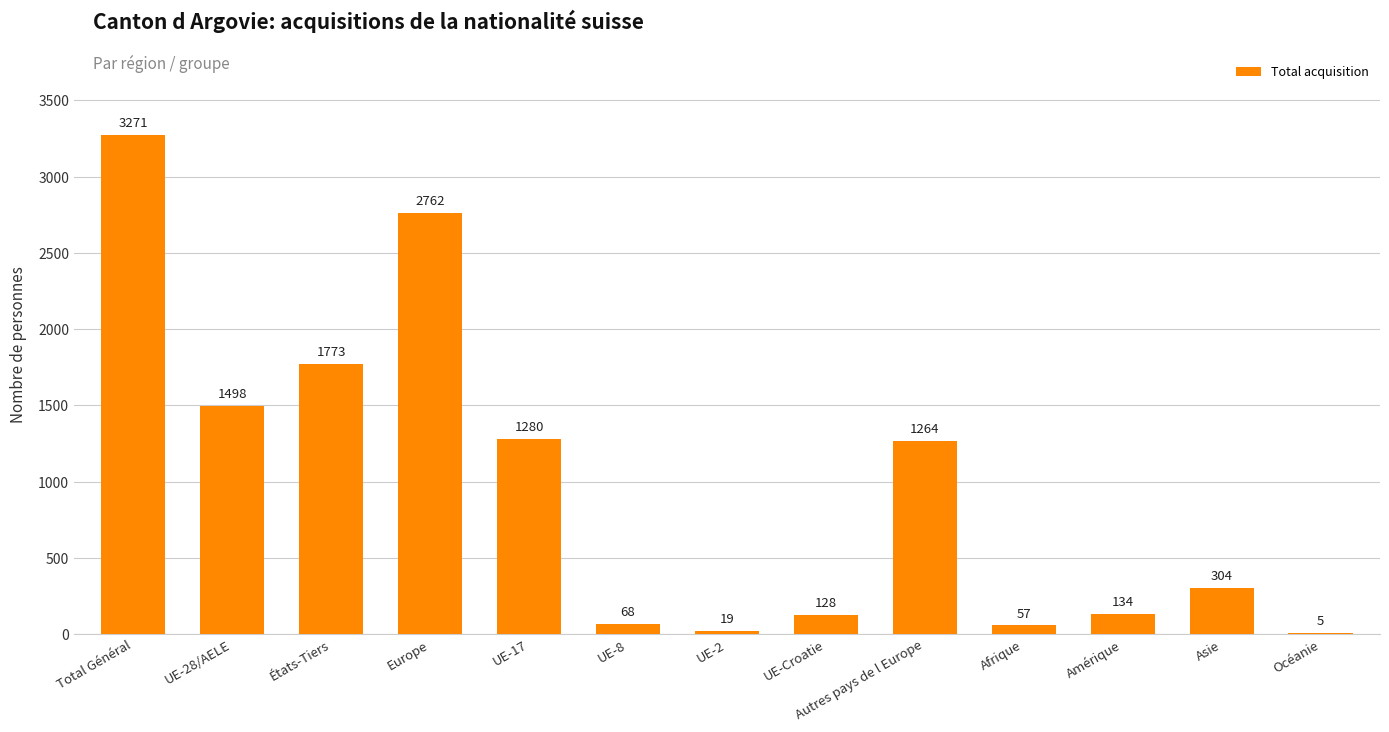

At which category does the chart reach its peak across all series?

Total Général